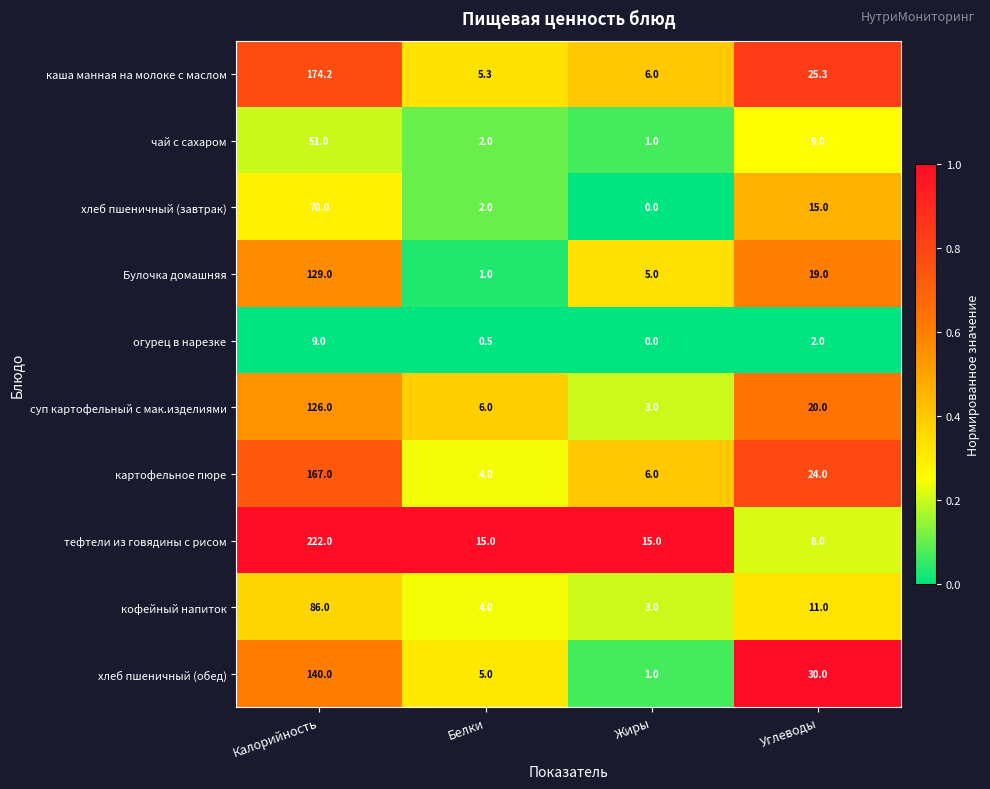

What is the total value across all series at Калорийность?

1174.2